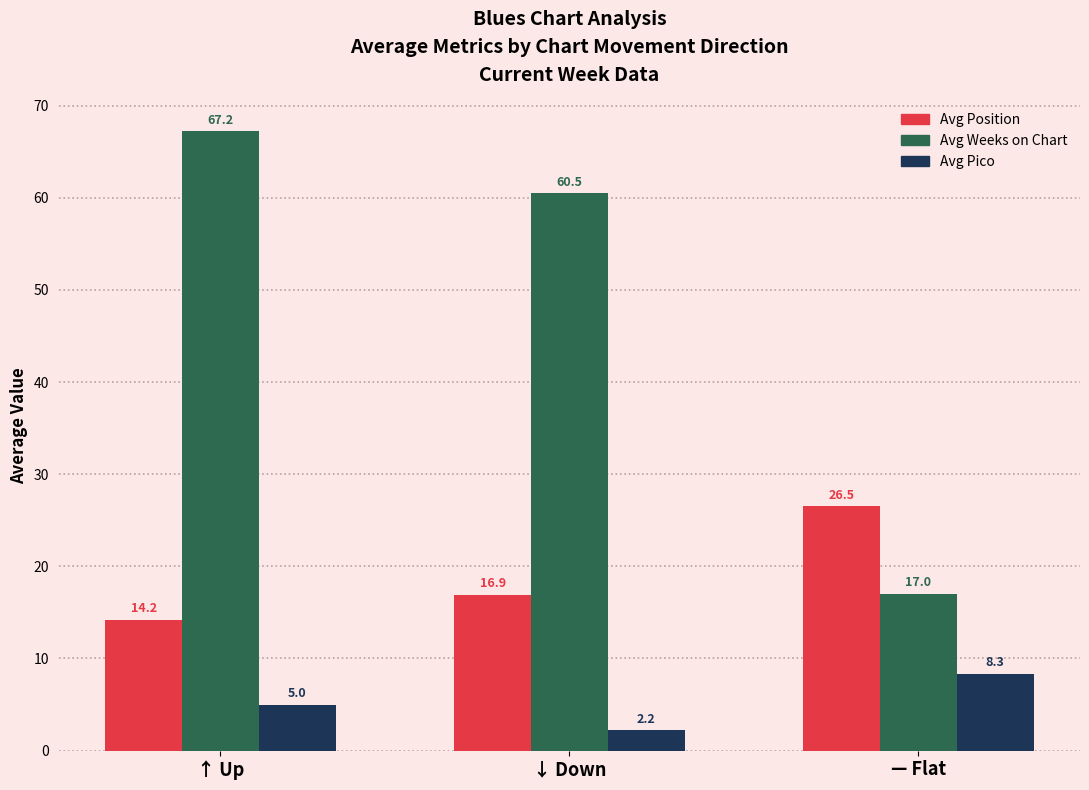

Reading right to left, list all the values displayed in this chart.

Avg Position: — Flat=26.5	↓ Down=16.9	↑ Up=14.2
Avg Weeks on Chart: — Flat=17.0	↓ Down=60.5	↑ Up=67.2
Avg Pico: — Flat=8.3	↓ Down=2.2	↑ Up=5.0